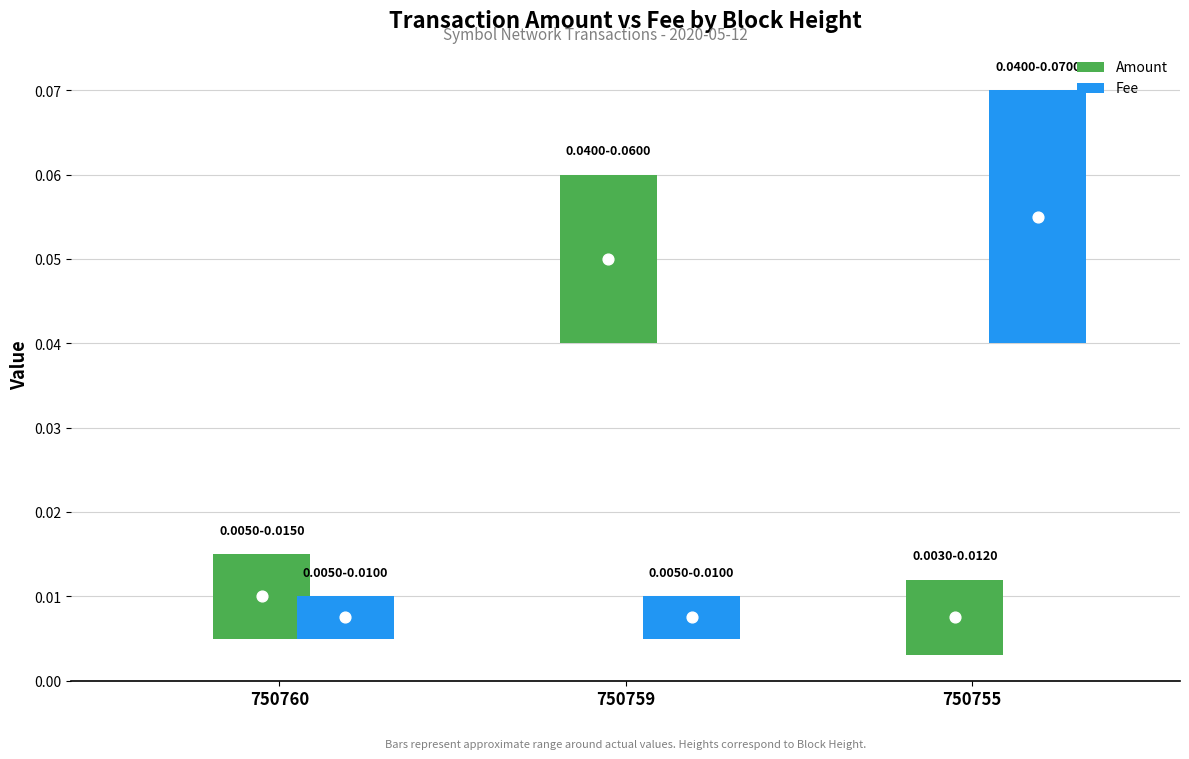

What is the total value across all series at 750755?

0.1